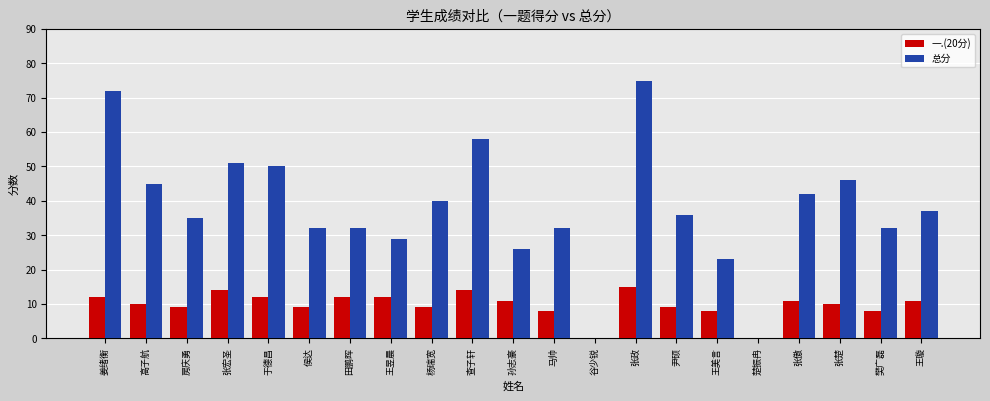

At which category is the sum across all series the highest?

张政